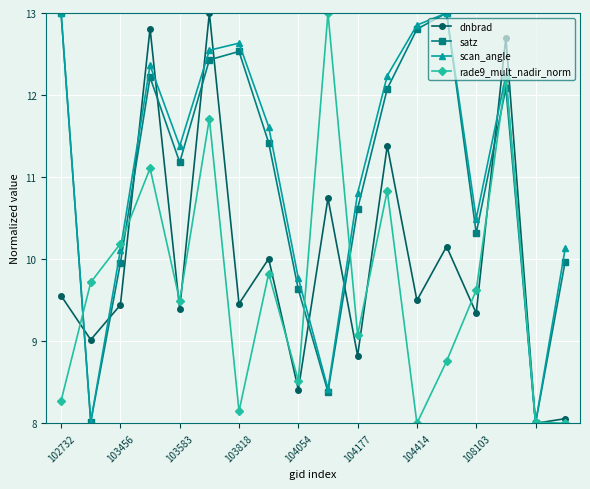

What is the value of the rade9_mult_nadir_norm point at the 2nd from the left?

9.7